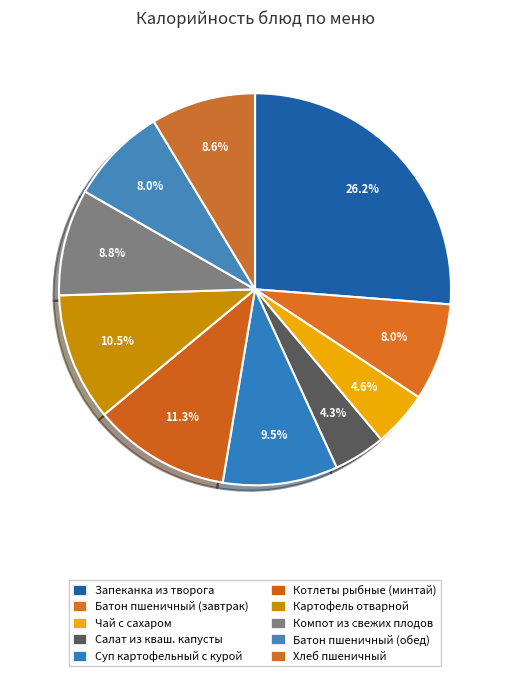

Rank the categories by value from highest to lowest.

Запеканка из творога с соусом молочным, Котлеты рыбные (минтай) с соусом, Картофель отварной, Суп картофельный с курой, Компот из свежих плодов, Хлеб пшеничный, Батон пшеничный в/с (завтрак), Батон пшеничный в/с (обед), Чай с сахаром, Салат из квашеной капусты